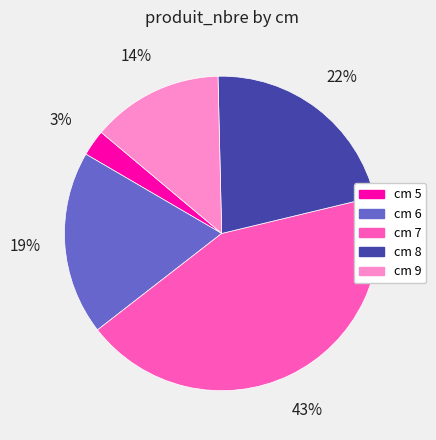

To the nearest percent, what is the average slice percentage?

20%